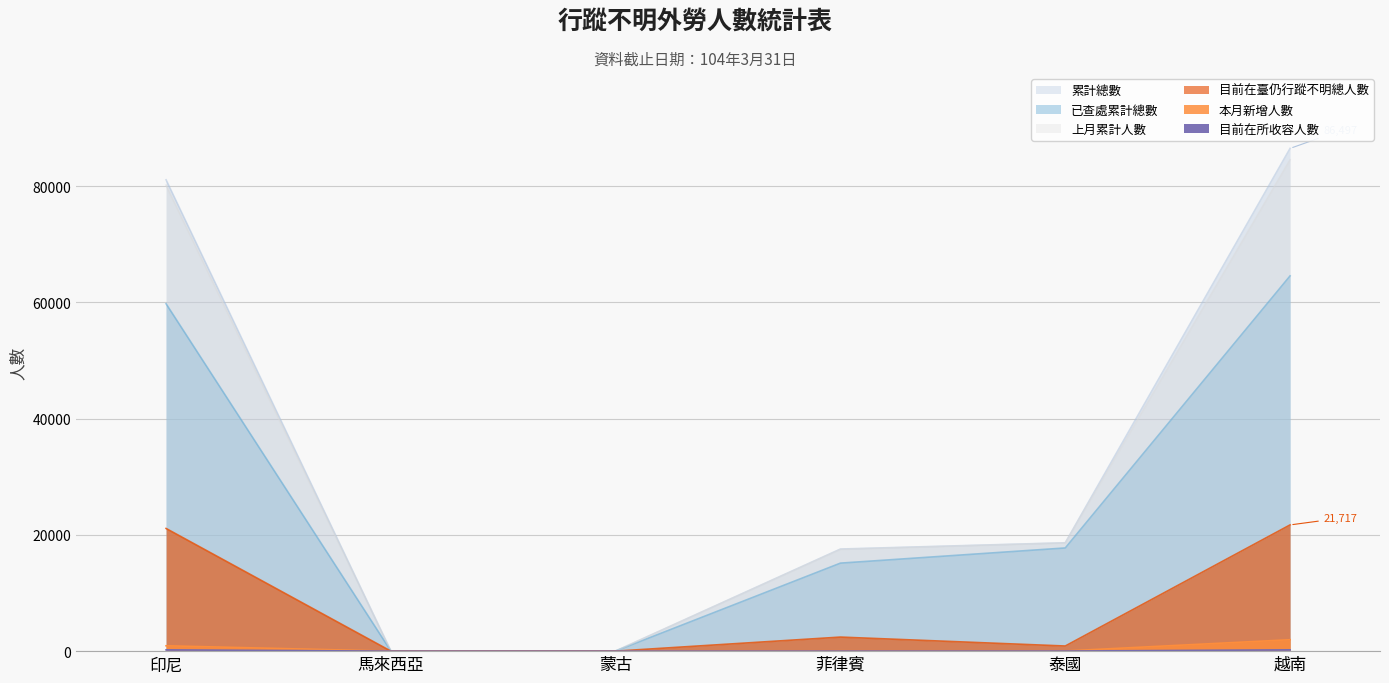

Where is the first local minimum for 累計總數?

蒙古